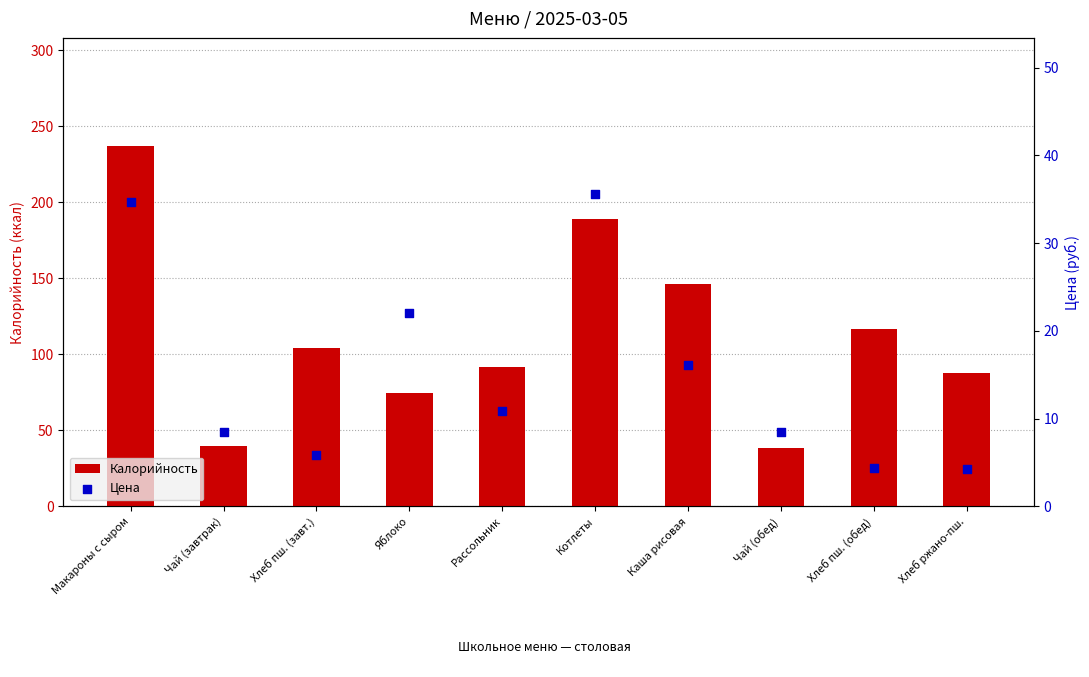

At which category is the sum across all series the highest?

Макароны с сыром